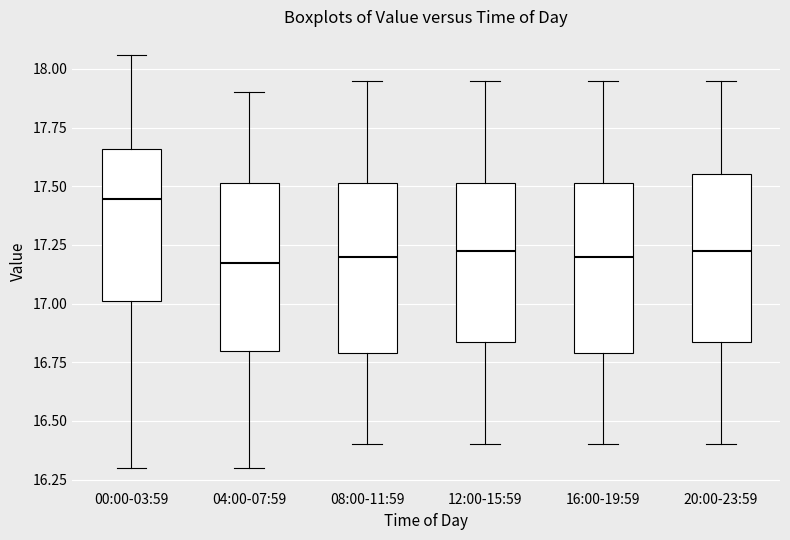

Reading left to right, read every box against the y-axis: the position of its median line, the range the box covers, and the ends of its whiskers. The values are not printed on the chart, so give them approximately, as read against the axis.

00:00-03:59: median 17.45, box 17.00 to 17.65, whiskers 16.30 to 18.05
04:00-07:59: median 17.20, box 16.80 to 17.50, whiskers 16.30 to 17.90
08:00-11:59: median 17.20, box 16.80 to 17.50, whiskers 16.40 to 17.95
12:00-15:59: median 17.25, box 16.85 to 17.50, whiskers 16.40 to 17.95
16:00-19:59: median 17.20, box 16.80 to 17.50, whiskers 16.40 to 17.95
20:00-23:59: median 17.25, box 16.85 to 17.55, whiskers 16.40 to 17.95